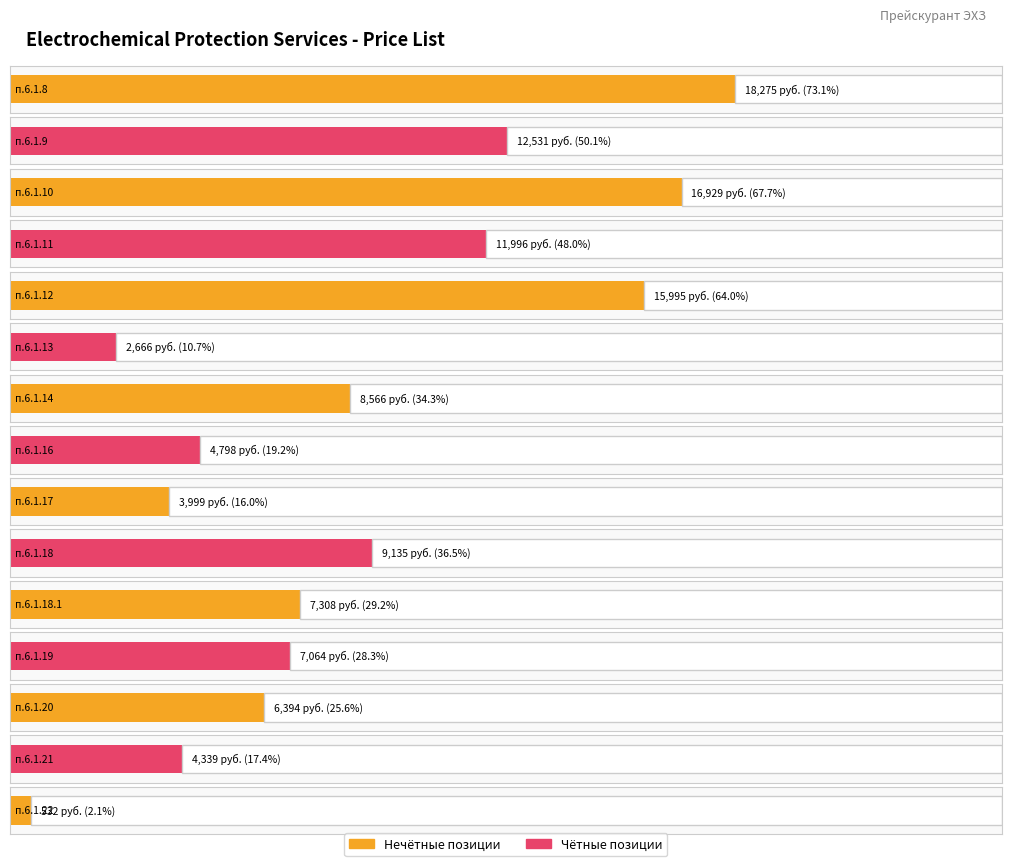

What is the sum of the values at п.6.1.11 and п.6.1.10?

28925